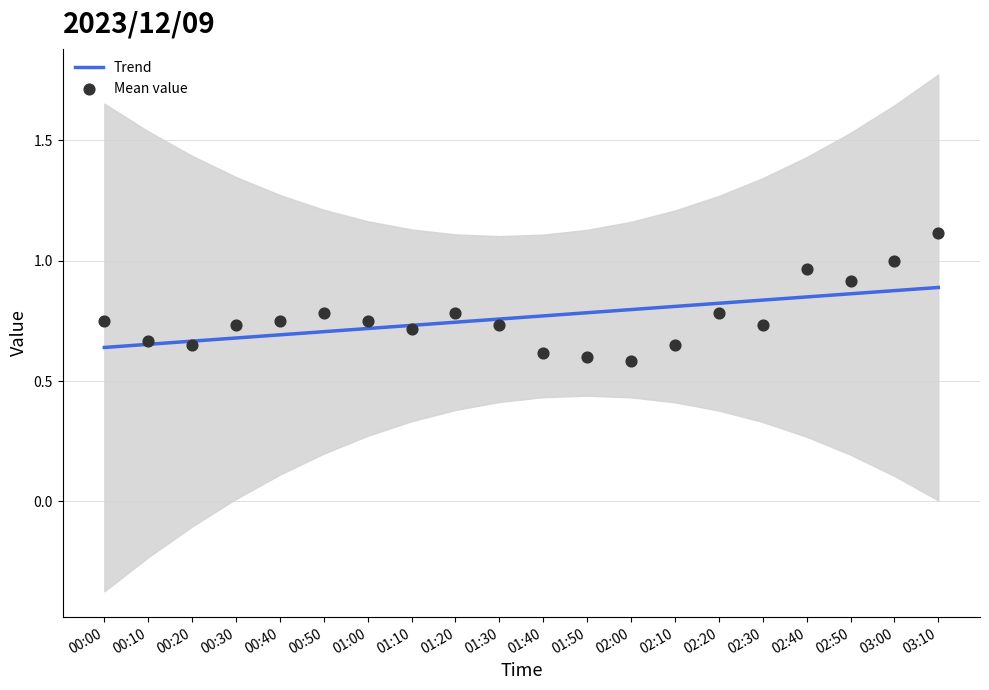

Which series contains the lowest Y value?

Mean value